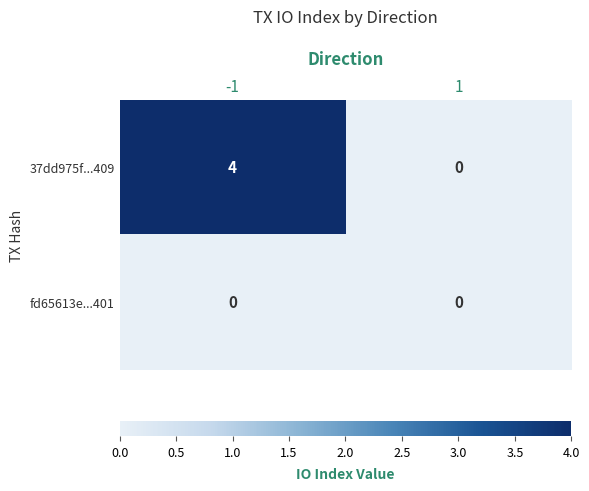

List the series in order of their peak value, highest first.

37dd975f...409, fd65613e...401